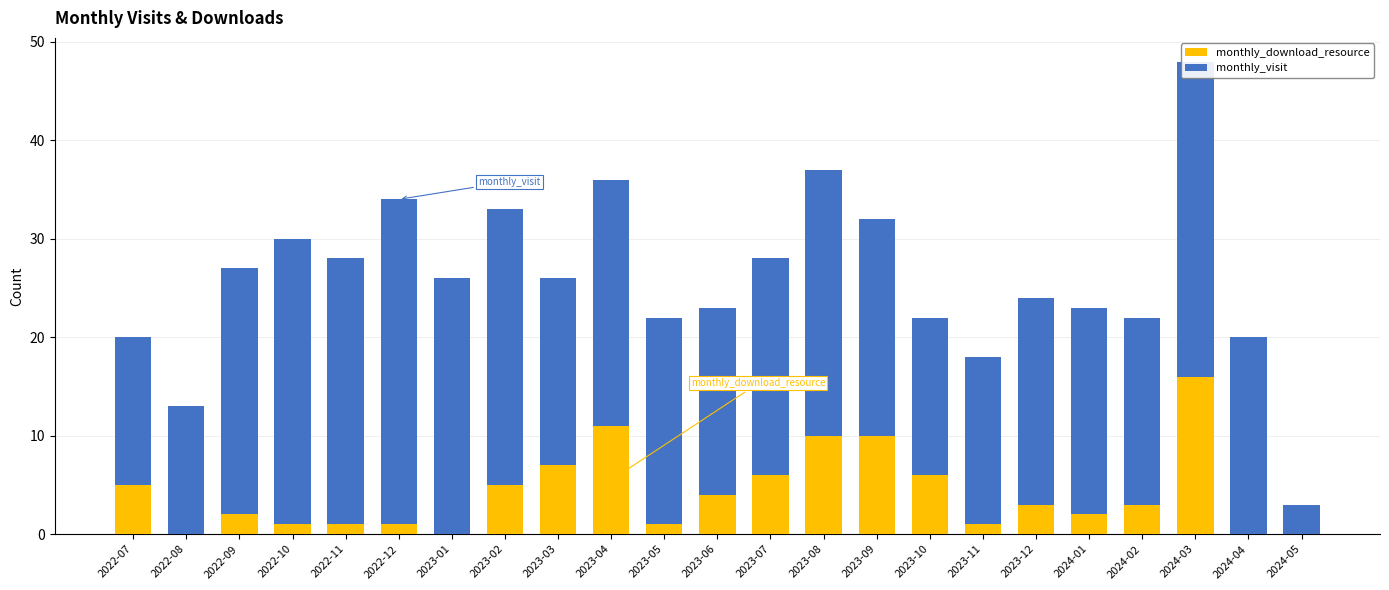

The value of monthly_download_resource at 2024-03 is 5. True or false?

False